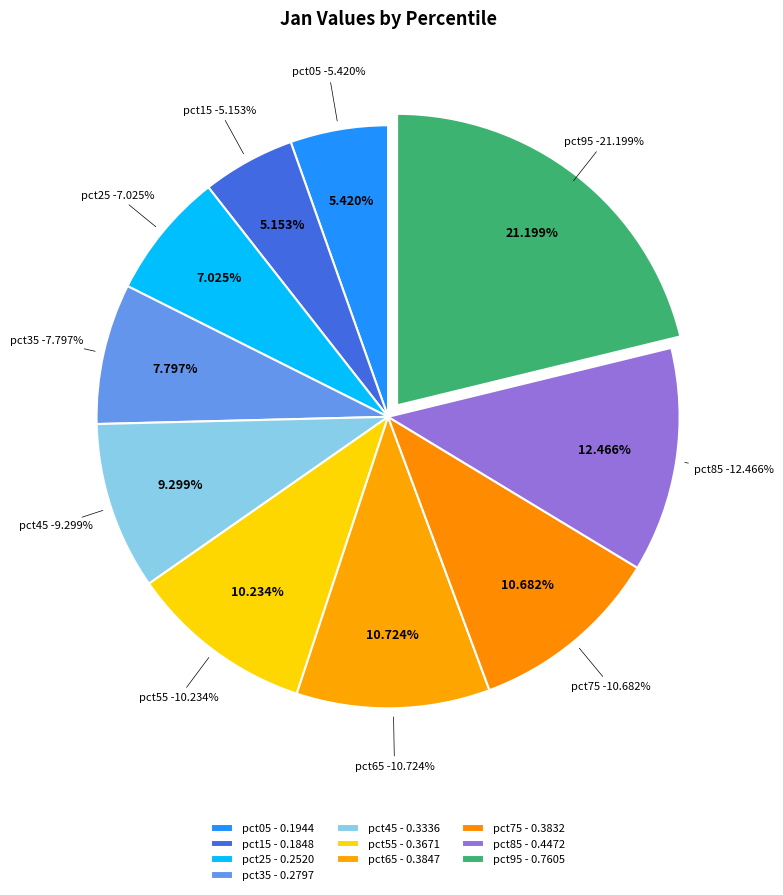

Does pct95 represent more than half of the total?

No